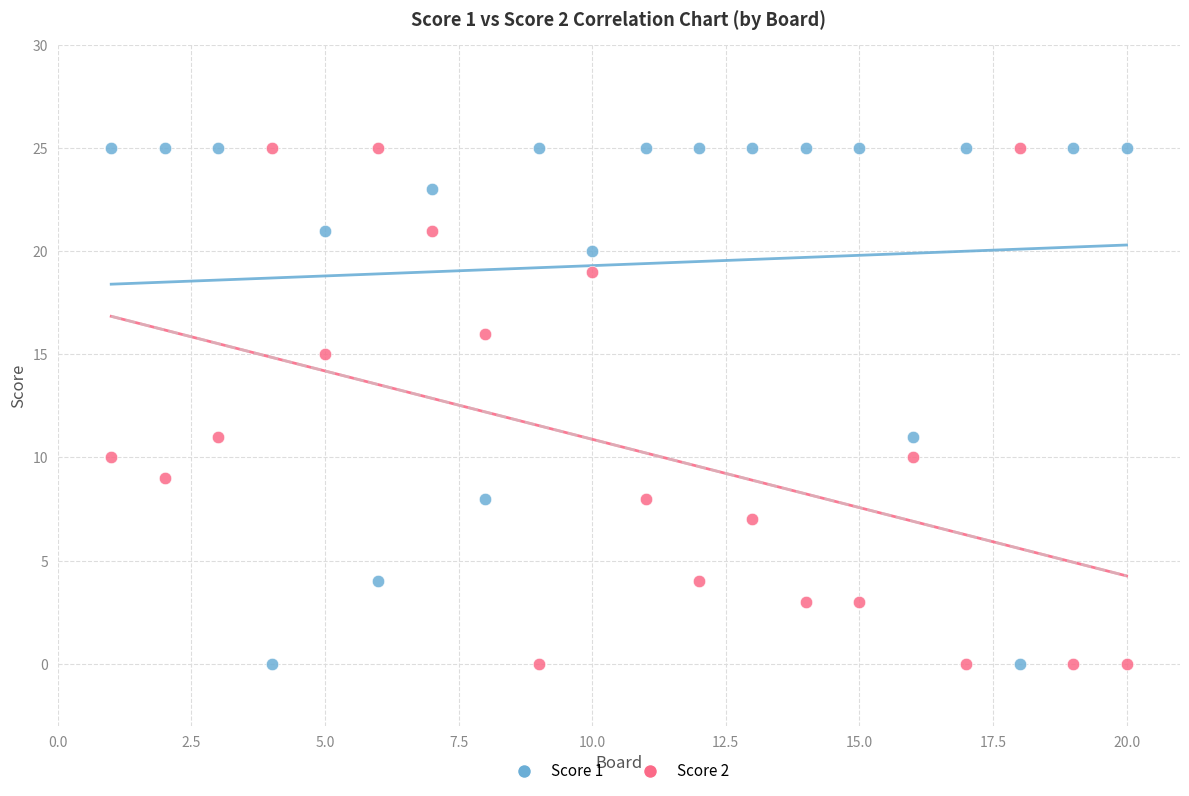

What is the X range (max minus min) for the scatter plot?

19